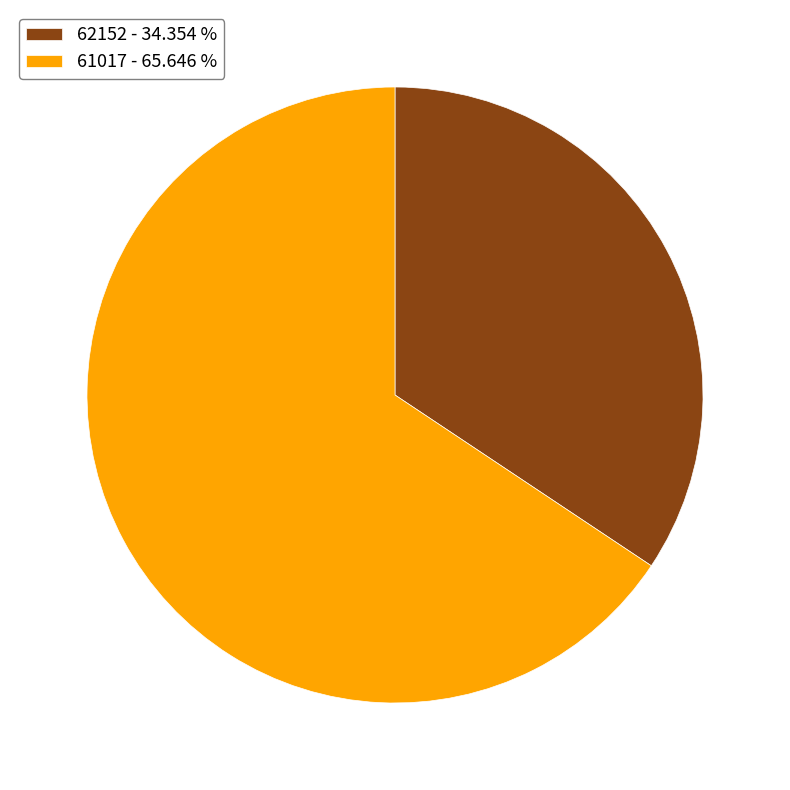

Does 61017 - 65.646 % represent more than half of the total?

Yes